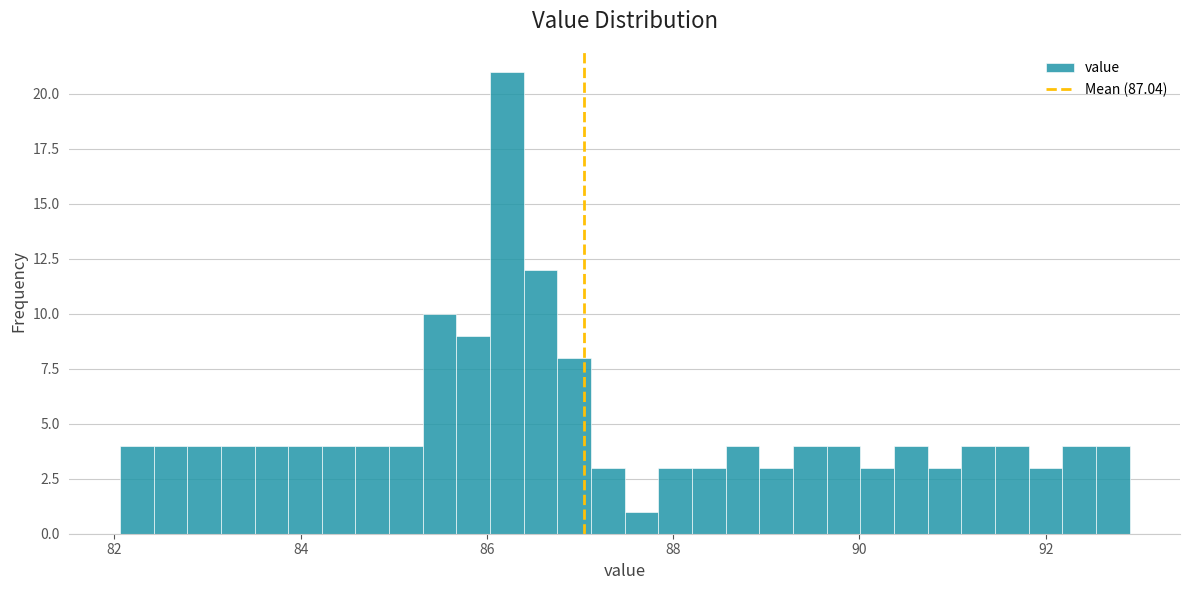

Read against the x-axis, roughly where is the centre of the tallest bar?

86.2